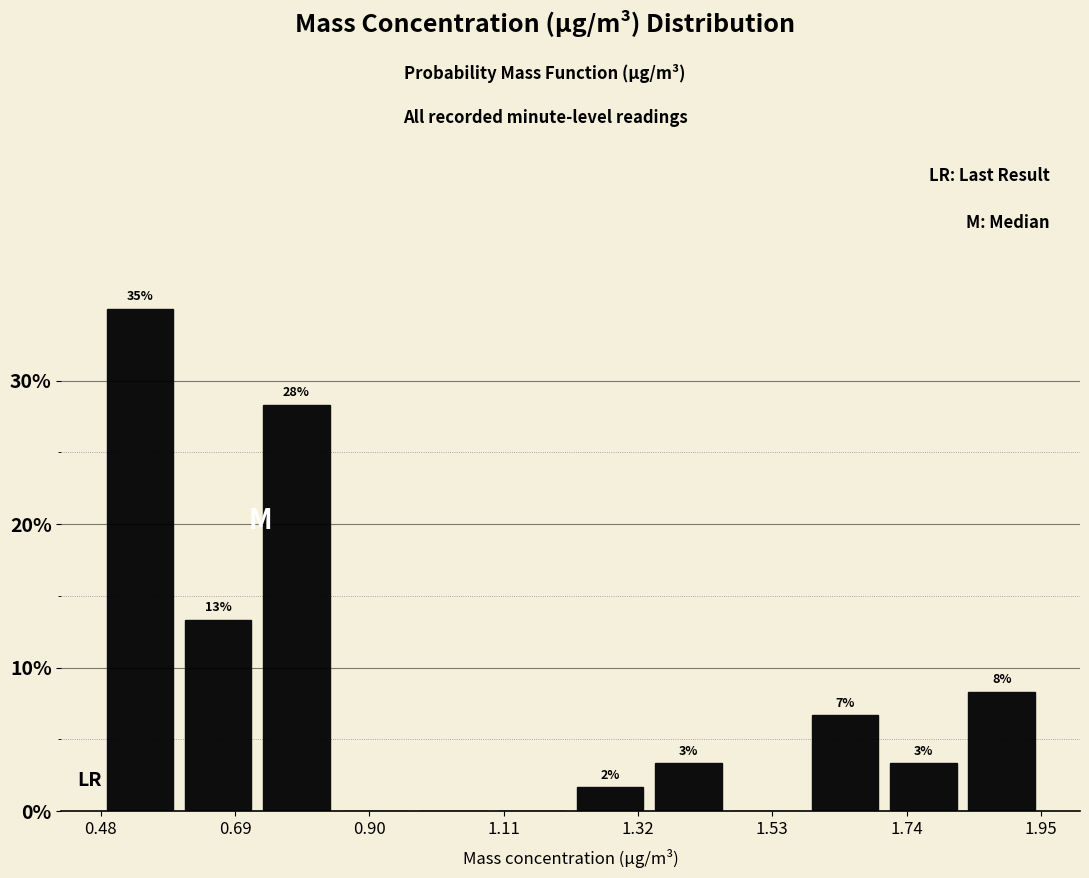

Read against the x-axis, roughly where is the centre of the tallest bar?

0.55